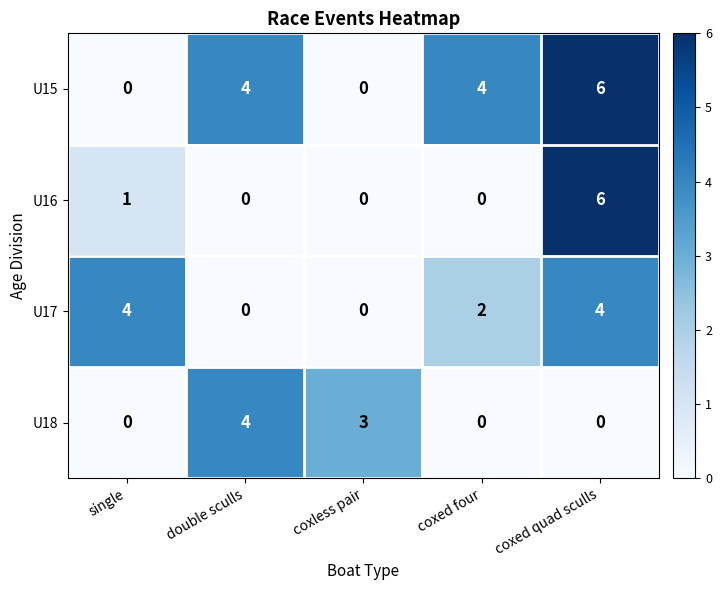

Count the number of data series in this chart.

4